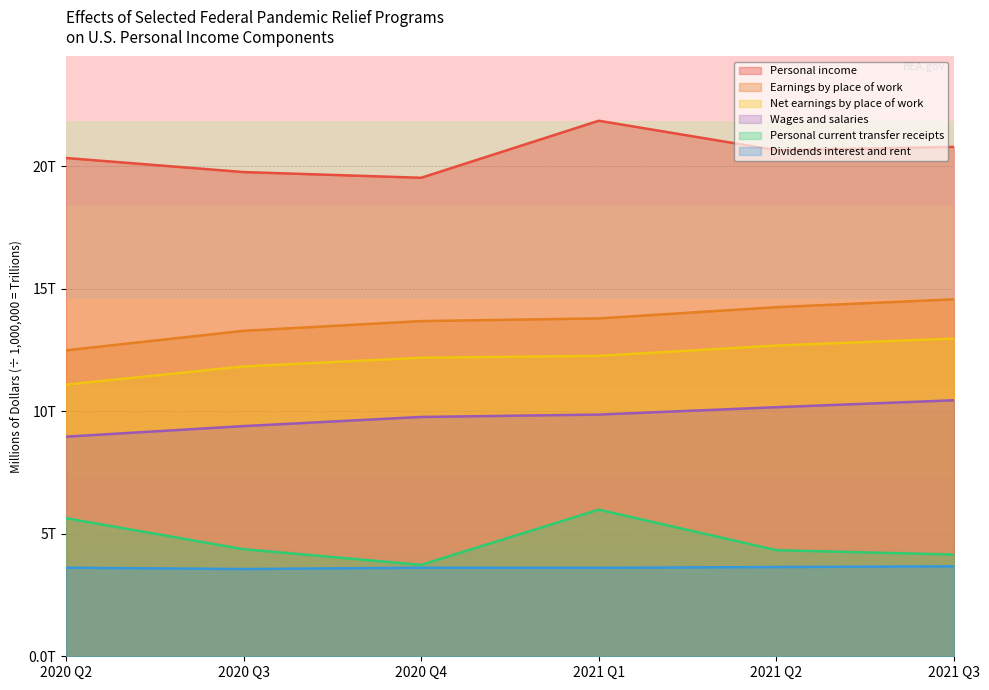

What is the lowest value of the Earnings by place of work series?

12.5